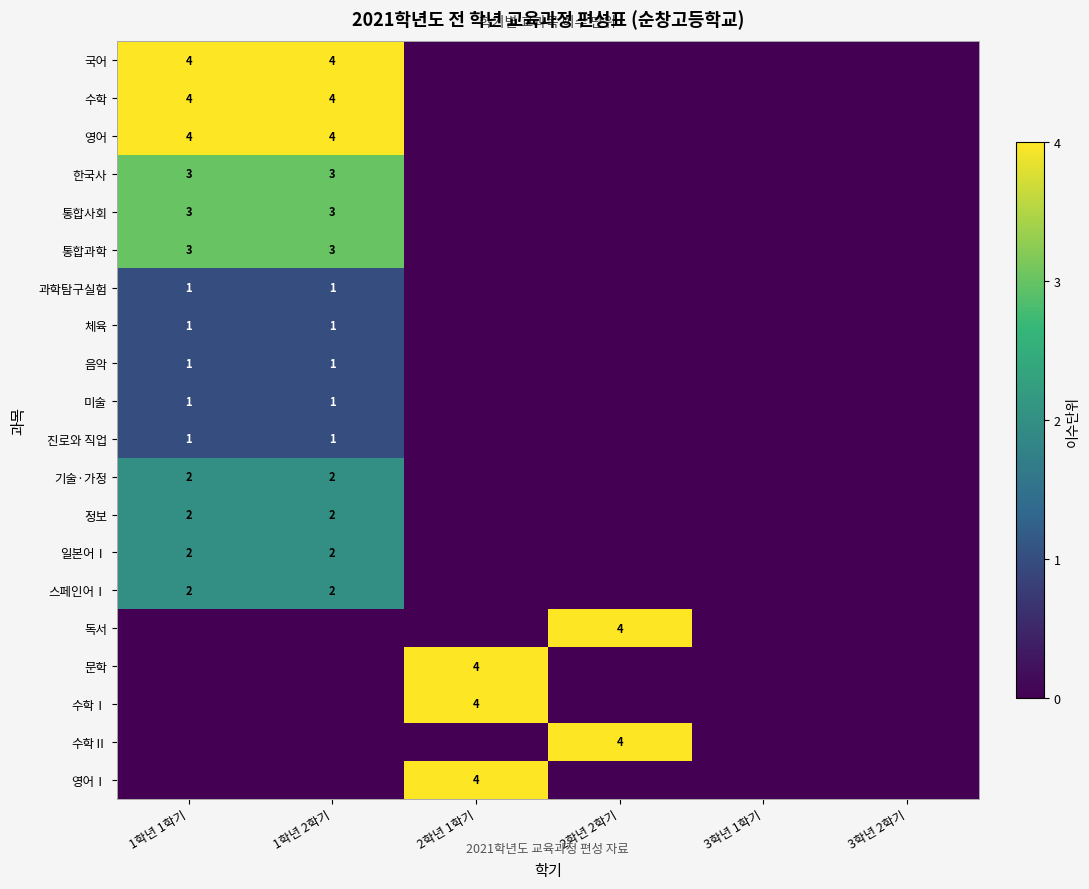

The value of 국어 at 1학년 1학기 is 1. True or false?

False